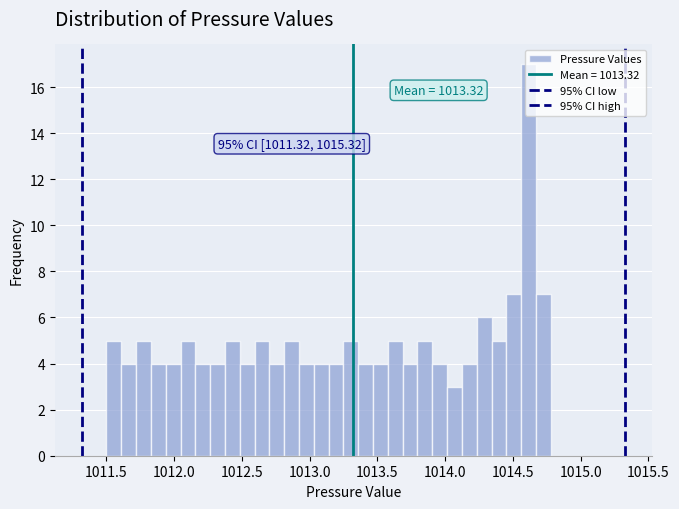

Around what value on the x-axis is the tallest bar? Give the approximate position of its centre, as read against the axis.

1014.60